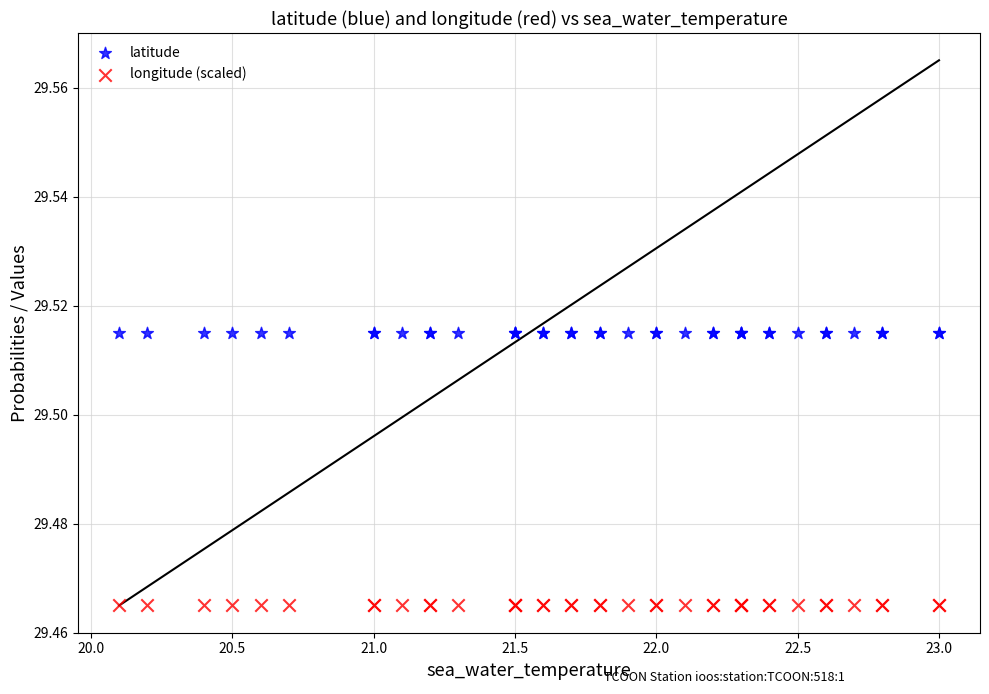

Which series contains the highest Y value?

latitude